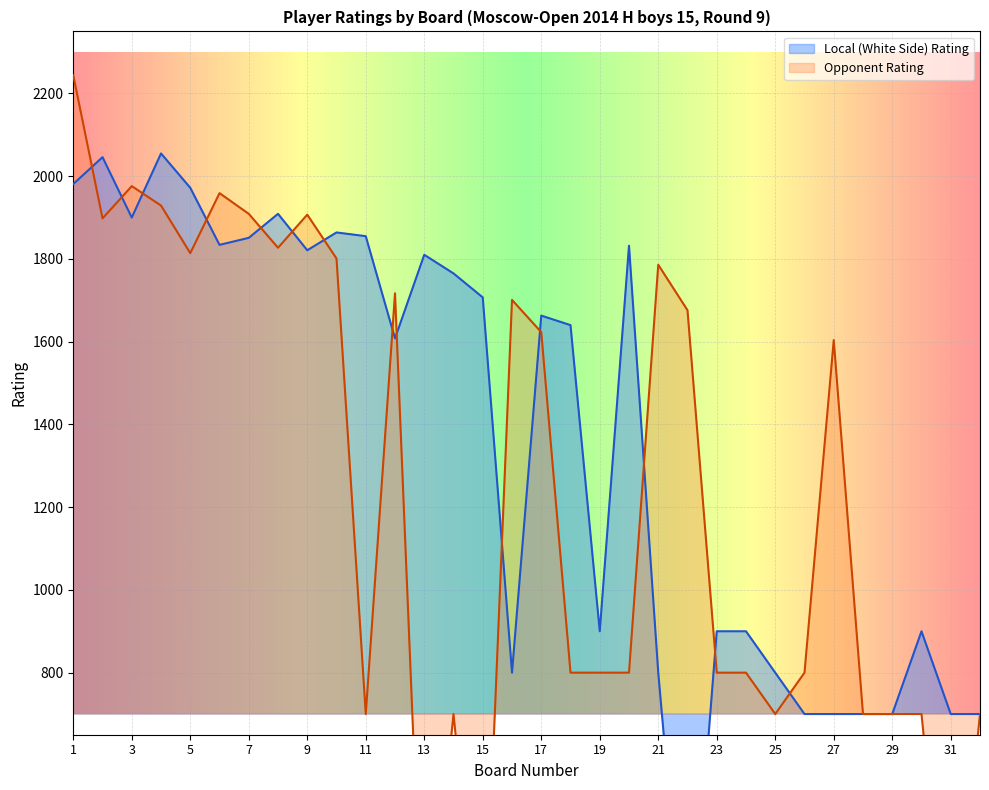

Where does the White Rating series first go above 1604?

1